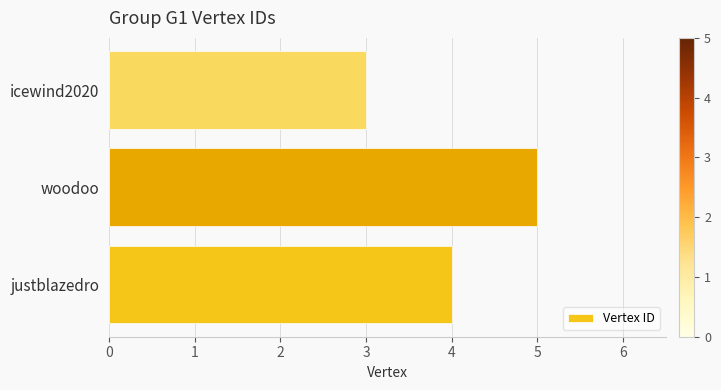

Read the value at justblazedro.

4